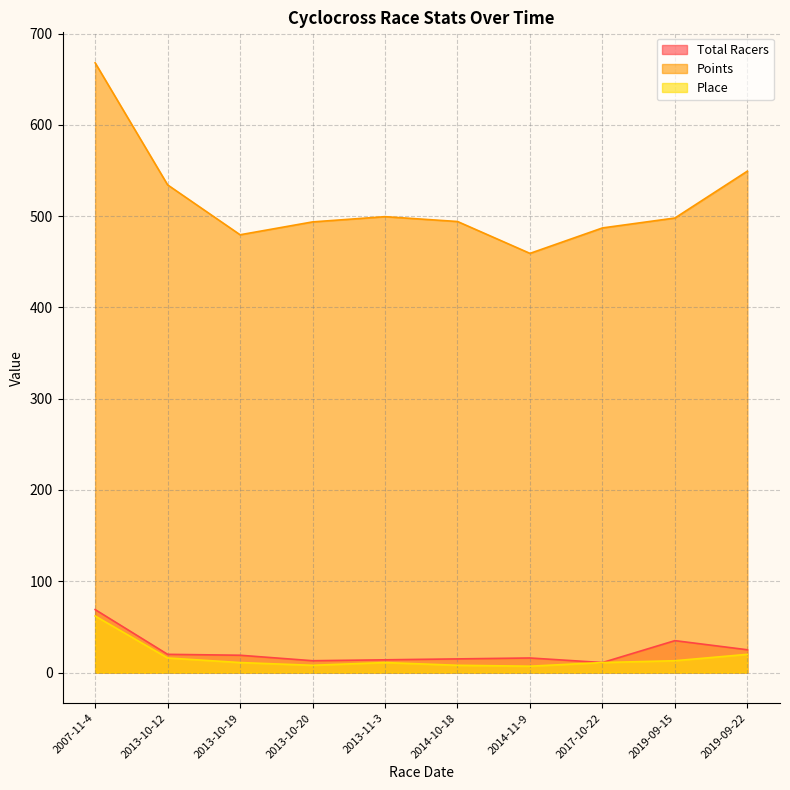

Where is the first local maximum for Place?

2013-11-3